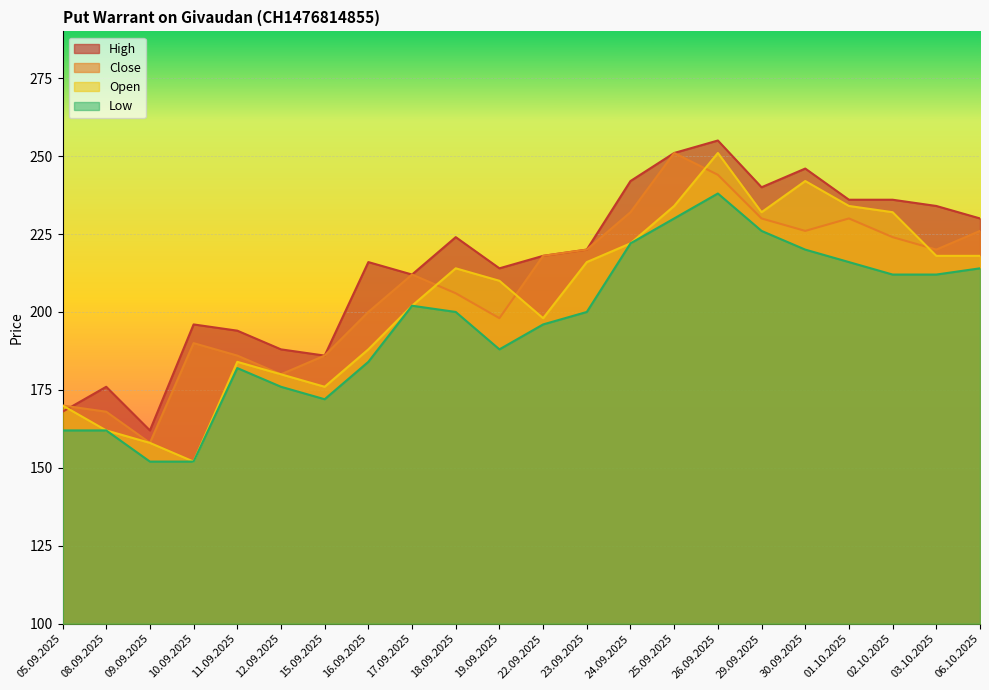

At which category is the sum across all series the highest?

26.09.2025